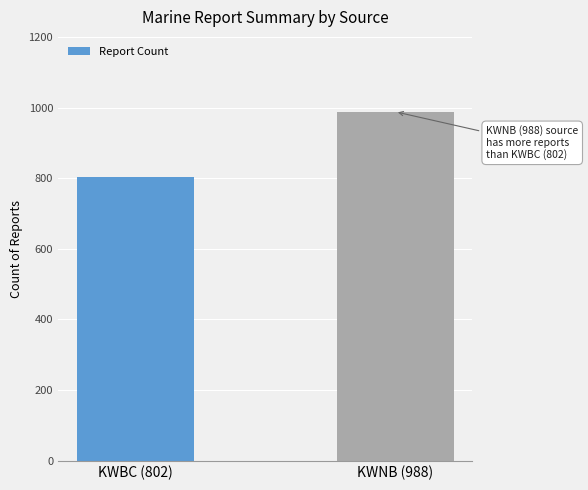

How many bars are there in total?

2